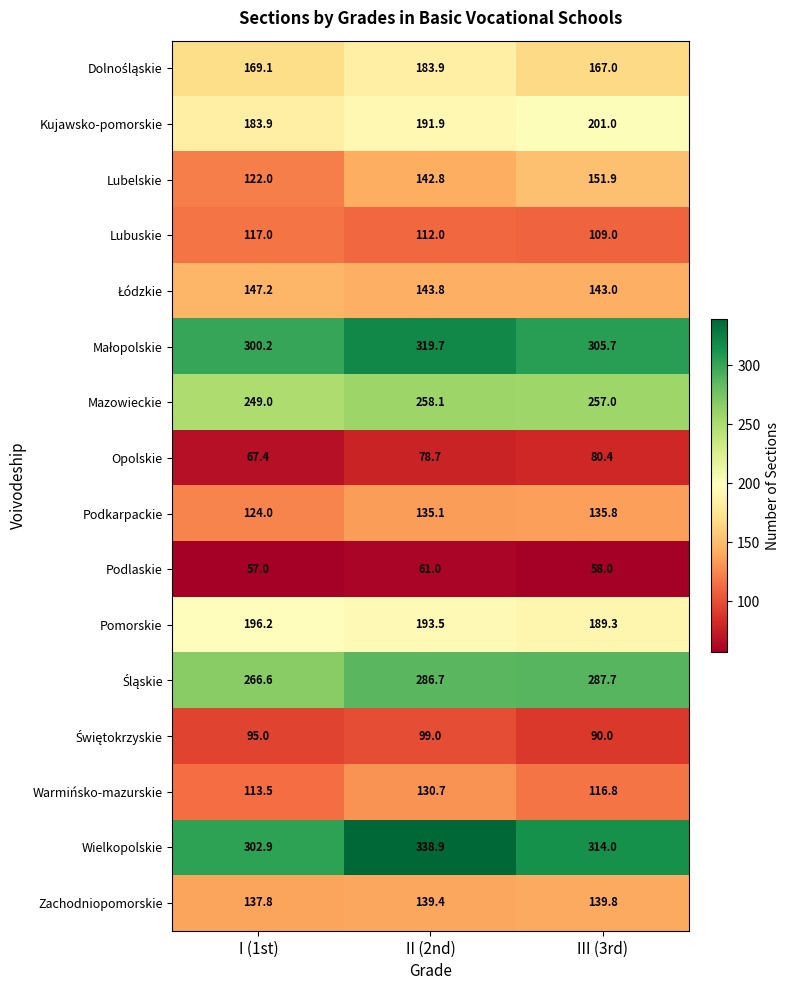

List the labels in order of Pomorskie value, smallest first.

III (3rd), II (2nd), I (1st)